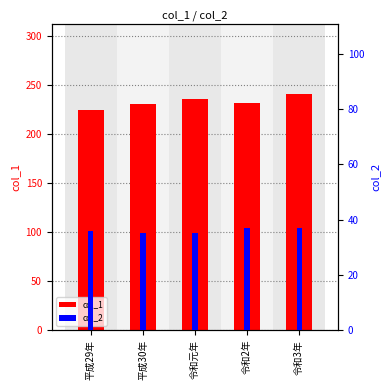

What are all the series names shown in the legend?

col_1, col_2